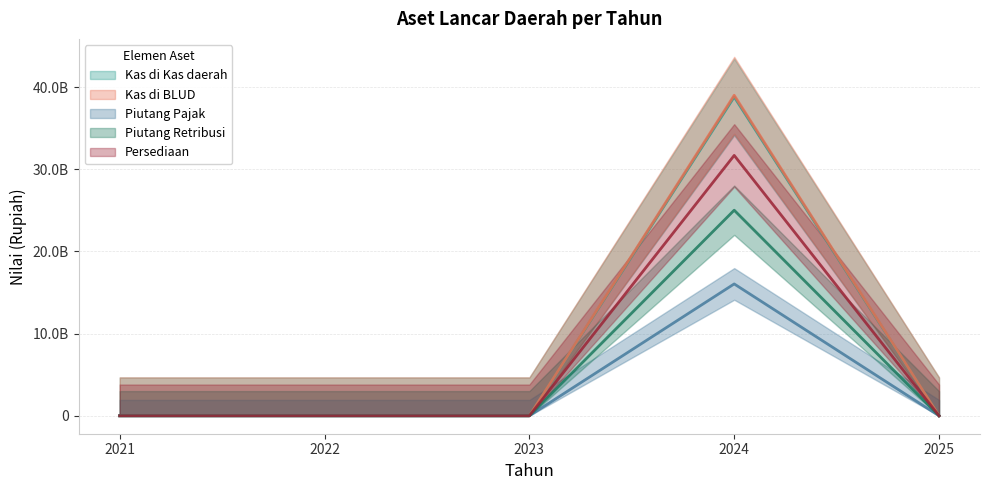

True or false: Piutang Pajak has a value of 17235784322.4 at 2024.

False